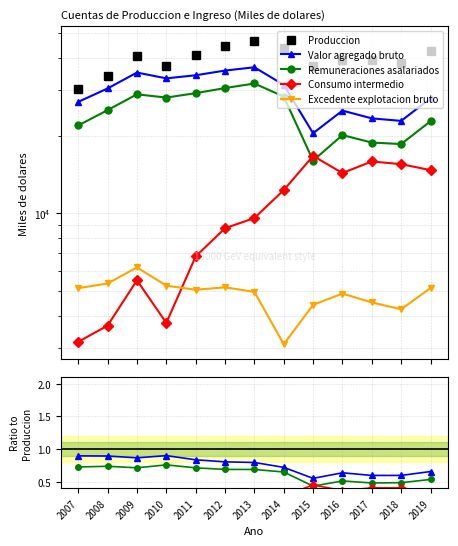

Which series has the widest spread of values?

Produccion